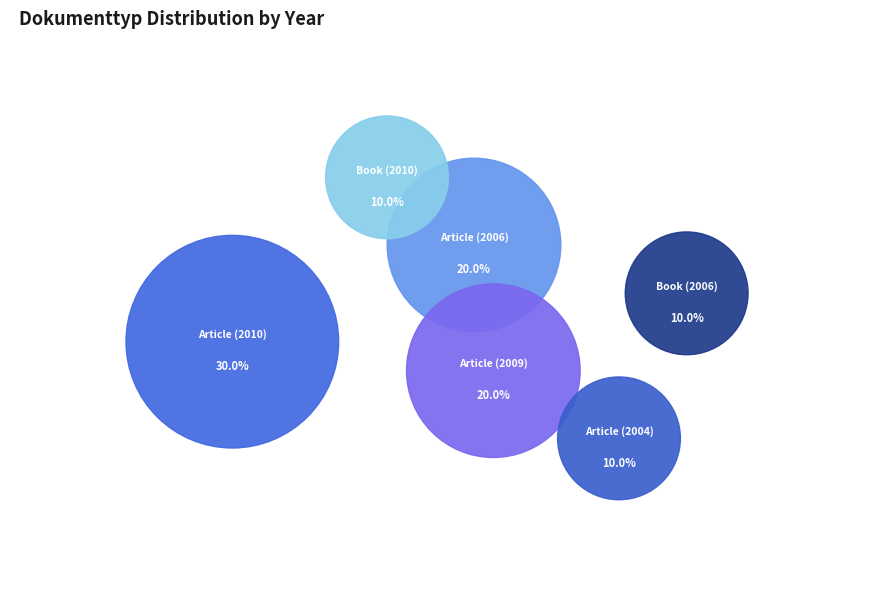

What percentage is the Book (2006) slice, to the nearest percent?

10%